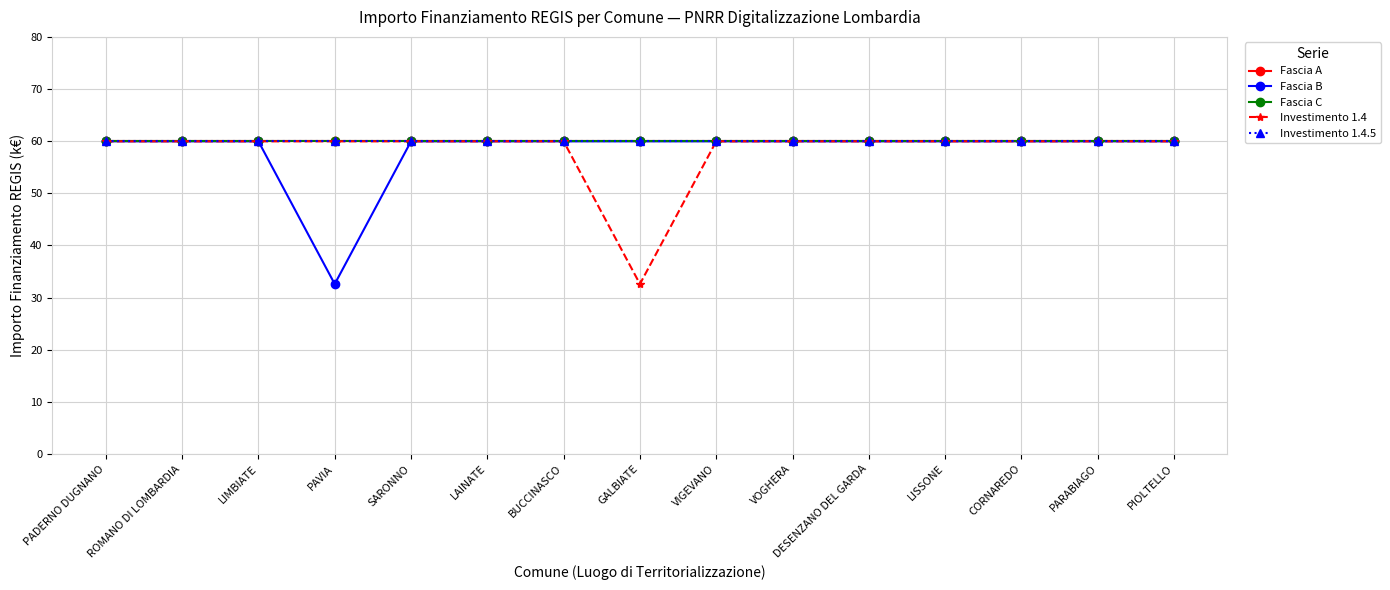

The value of Investimento 1.4 at PAVIA is 60.0. True or false?

True